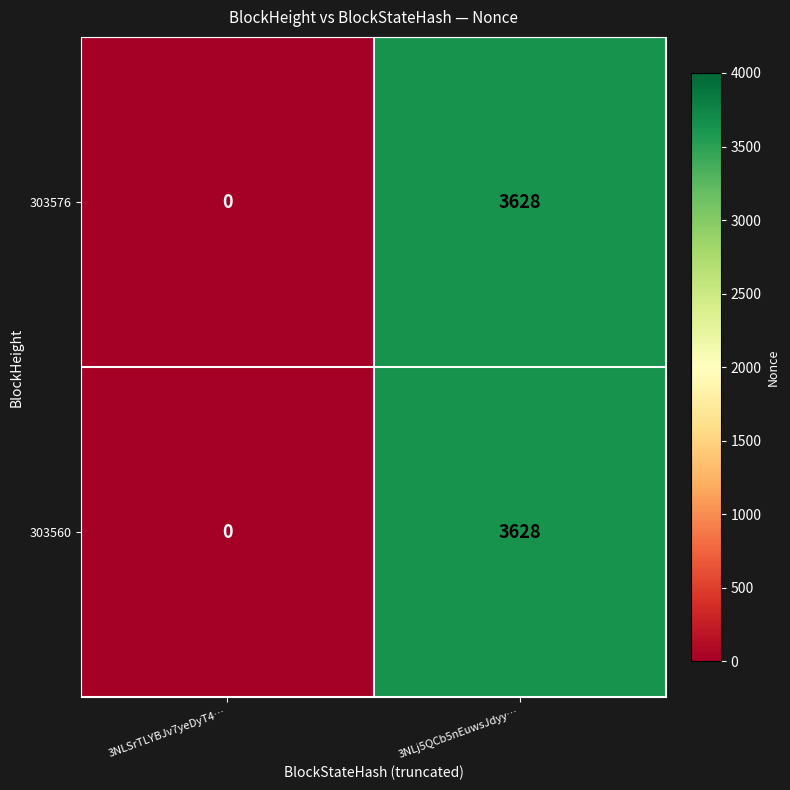

At which label does 303560 reach its peak?

3NLj5QCb5nEuwsJdyy…